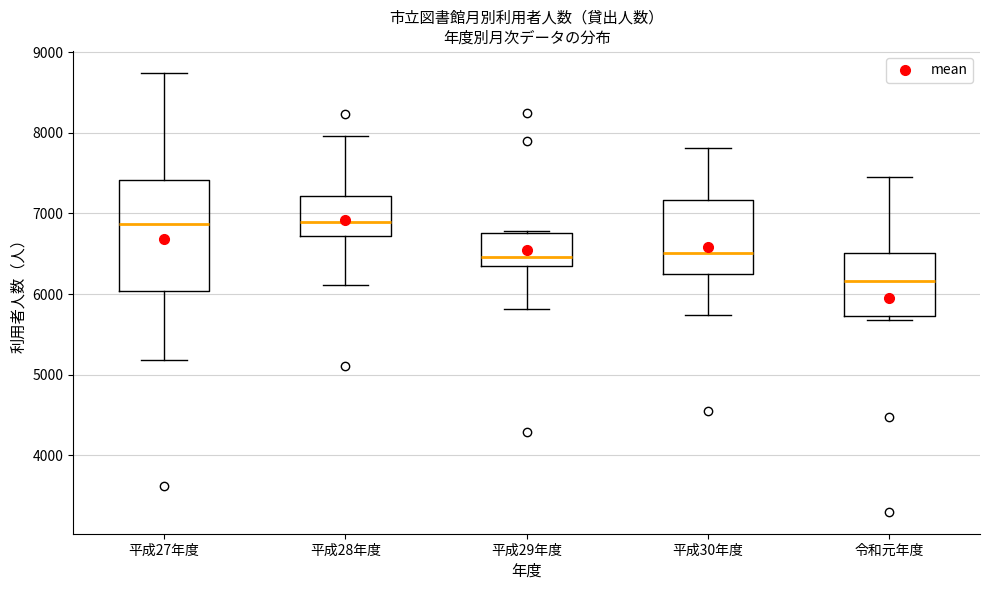

Reading left to right, transcribe this box plot: for each box, give where its median line is, the range the box spans, and where its two whiskers end, as read against the y-axis. The values are not printed on the chart, so give them approximately, as read against the axis.

平成27年度: median 6900, box 6000 to 7400, whiskers 5200 to 8700
平成28年度: median 6900, box 6700 to 7200, whiskers 6100 to 8000
平成29年度: median 6500, box 6400 to 6800, whiskers 5800 to 6800
平成30年度: median 6500, box 6300 to 7200, whiskers 5700 to 7800
令和元年度: median 6200, box 5700 to 6500, whiskers 5700 (just below the box's lower edge) to 7400